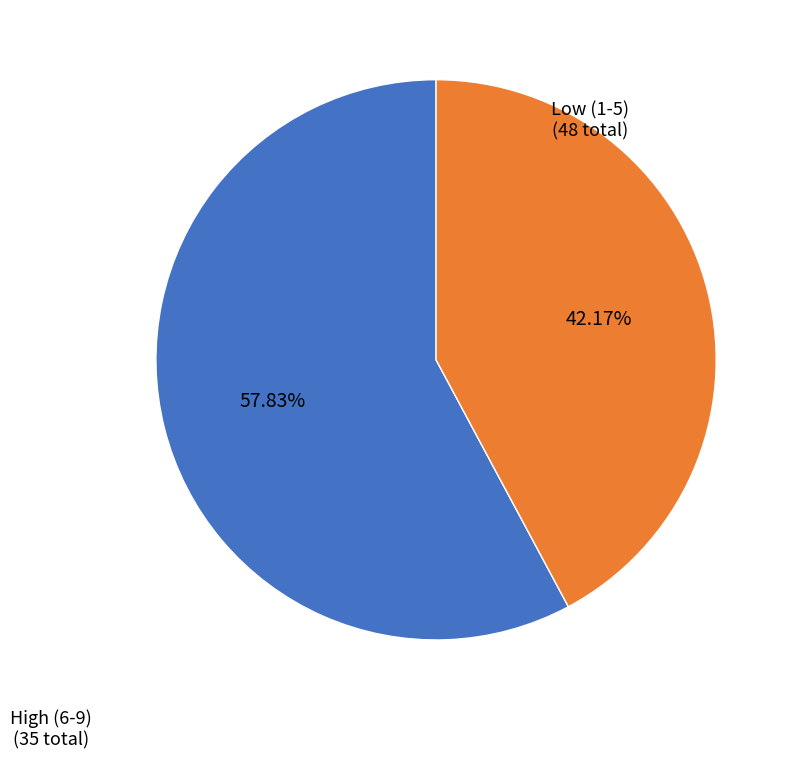

Is there any slice that represents more than half of the pie?

Yes